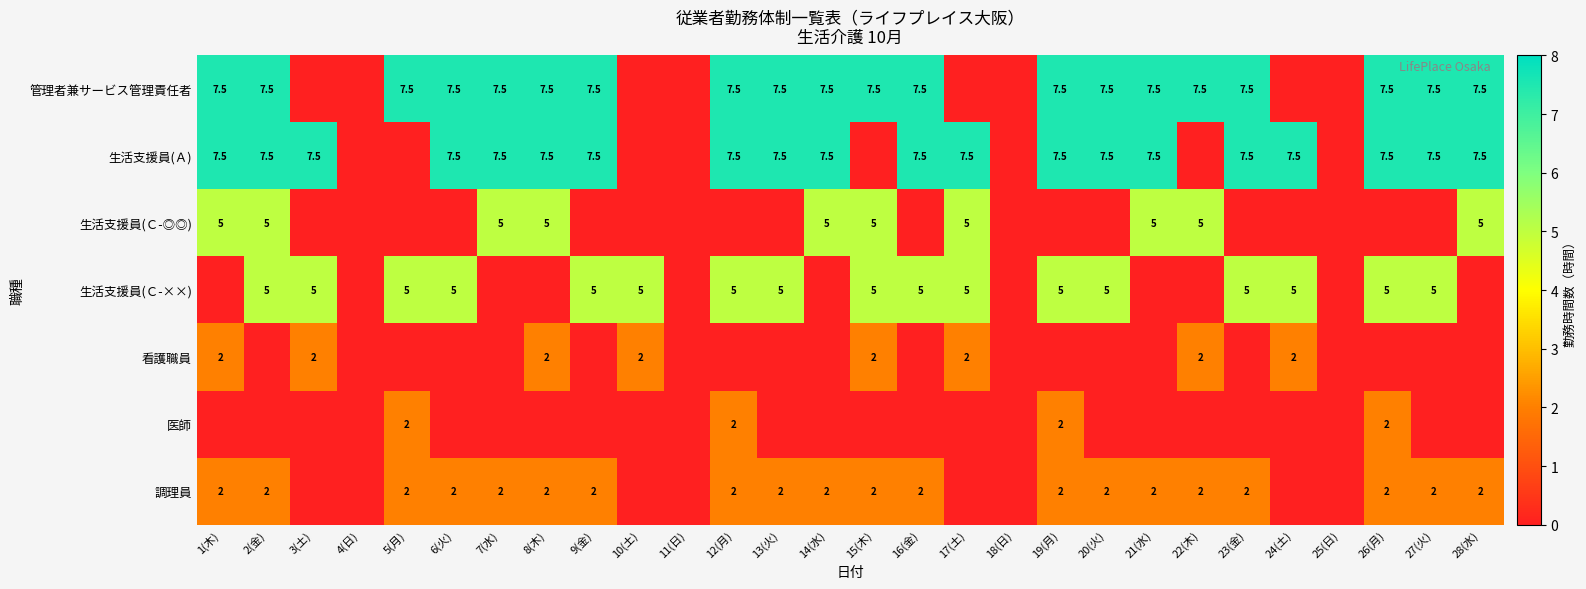

Is the value of 調理員 at 14(水) greater than the value of 生活支援員(Ｃ-××) at 26(月)?

No